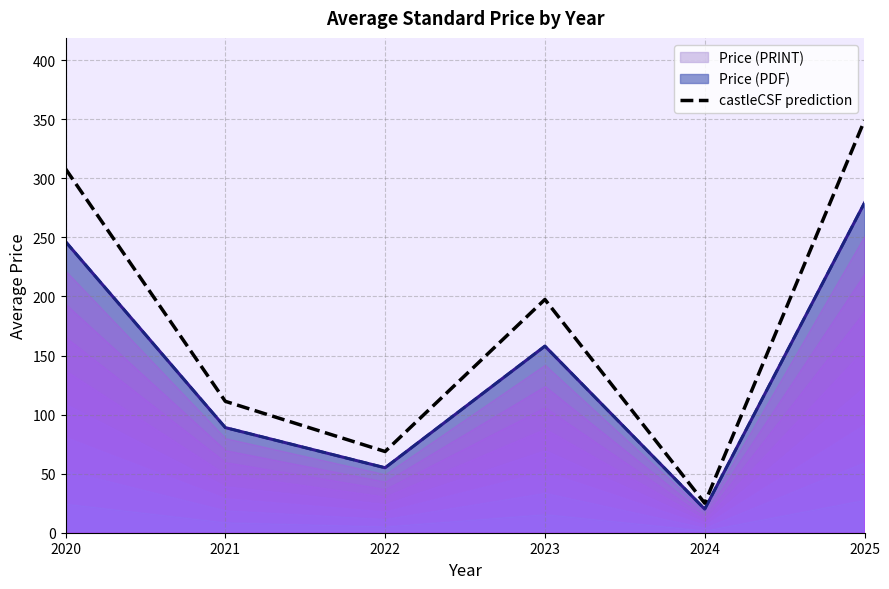

Which category has the highest value across all series?

2025